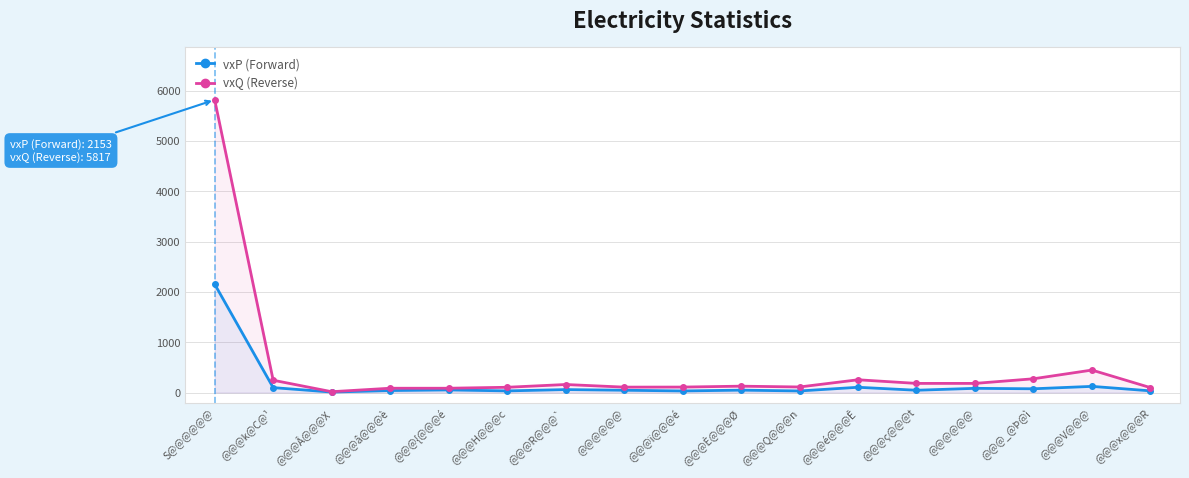

List the series in order of their peak value, lowest first.

vxP (Forward), vxQ (Reverse)